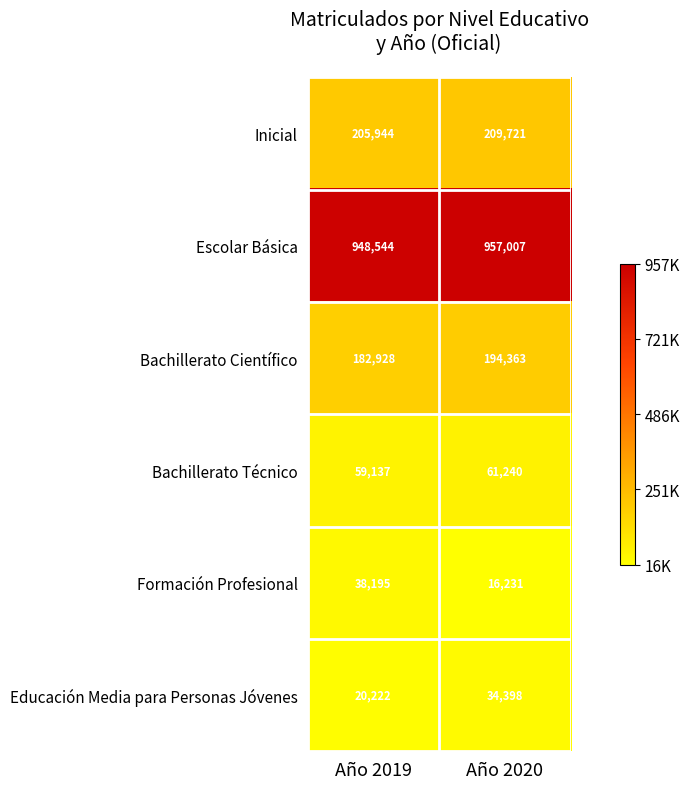

Reading right to left, extract all data points from this chart.

Inicial: Año 2020=209721	Año 2019=205944
Escolar Básica: Año 2020=957007	Año 2019=948544
Bachillerato Científico: Año 2020=194363	Año 2019=182928
Bachillerato Técnico: Año 2020=61240	Año 2019=59137
Formación Profesional: Año 2020=16231	Año 2019=38195
Educación Media para Personas Jóvenes: Año 2020=34398	Año 2019=20222